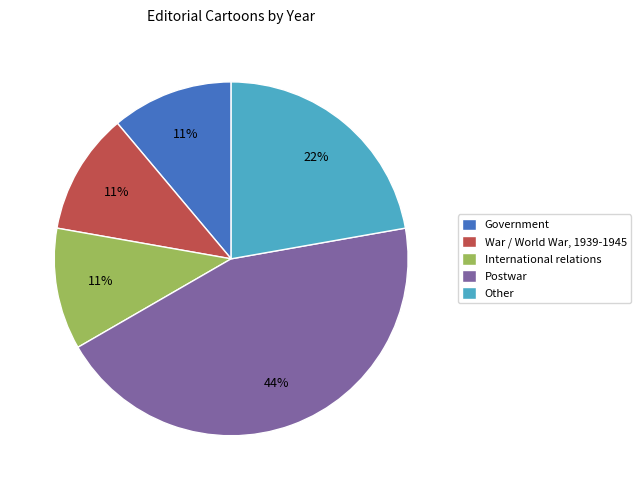

True or false: Government accounts for 1% of the total.

False